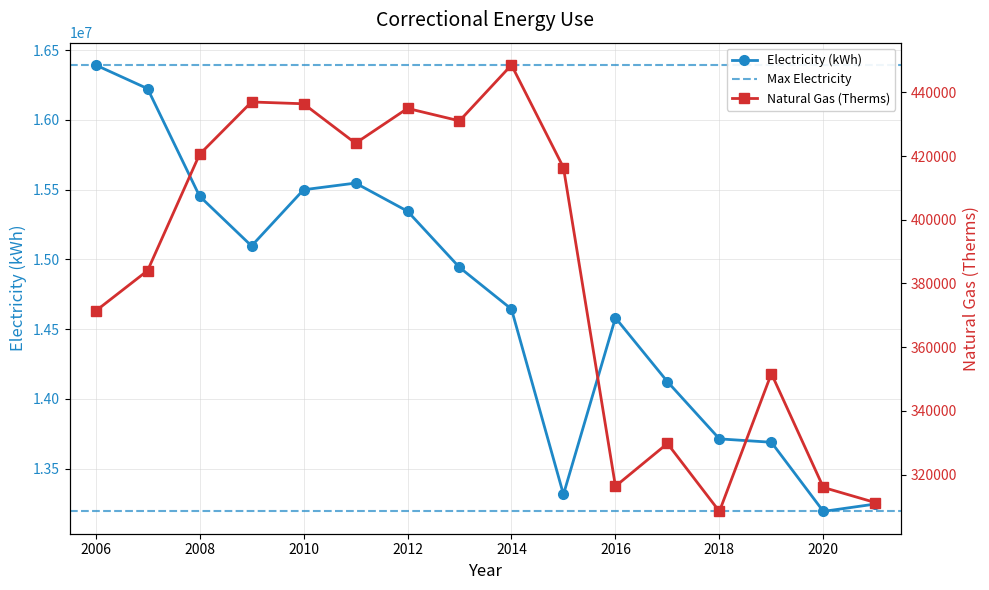

What is the difference between the highest and lowest values at 2006?

16022765.4